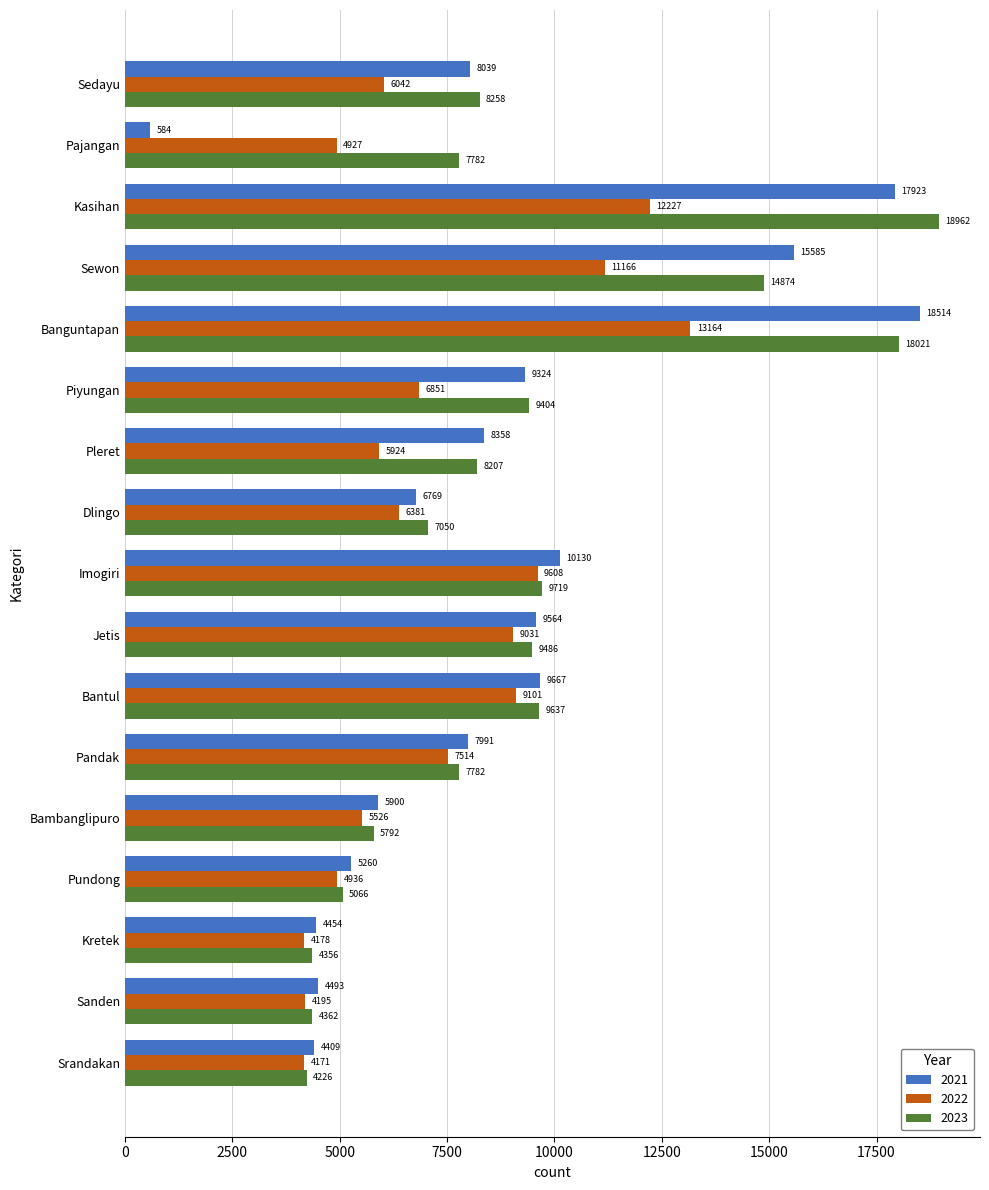

Which label corresponds to the largest value in the chart?

Kasihan